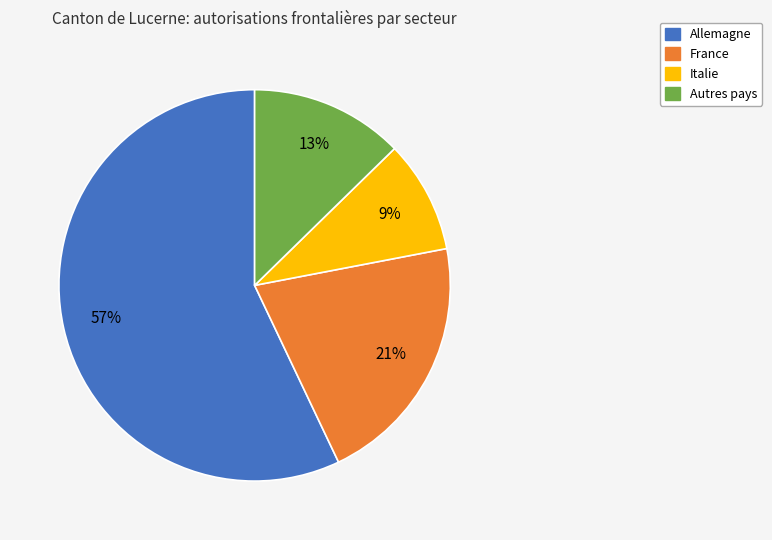

Which category has the smallest portion of the pie?

Italie